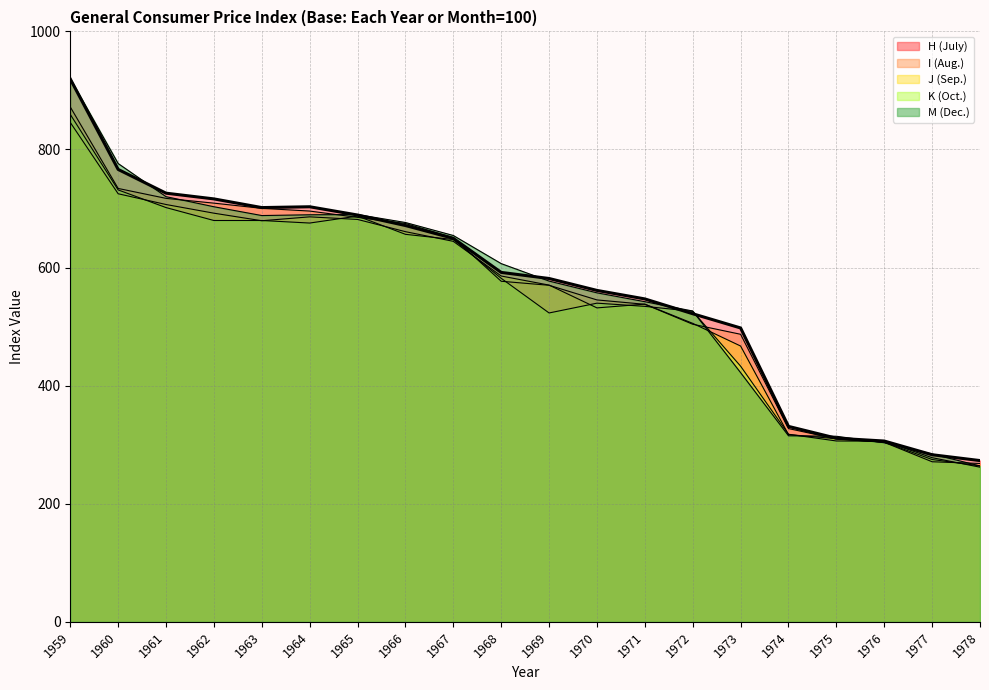

List the labels in order of K value, largest first.

1959, 1960, 1961, 1965, 1962, 1963, 1964, 1966, 1967, 1968, 1970, 1971, 1972, 1969, 1973, 1974, 1975, 1976, 1977, 1978